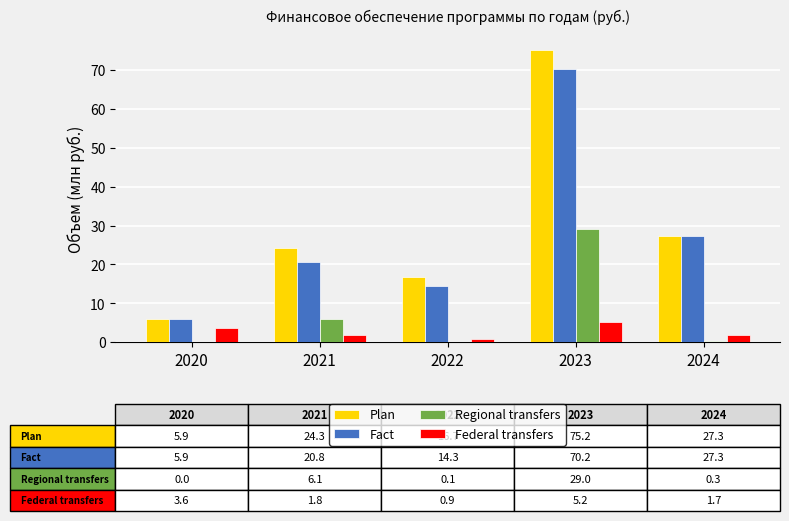

What is the difference between the Plan values at 2022 and 2023?

58.5